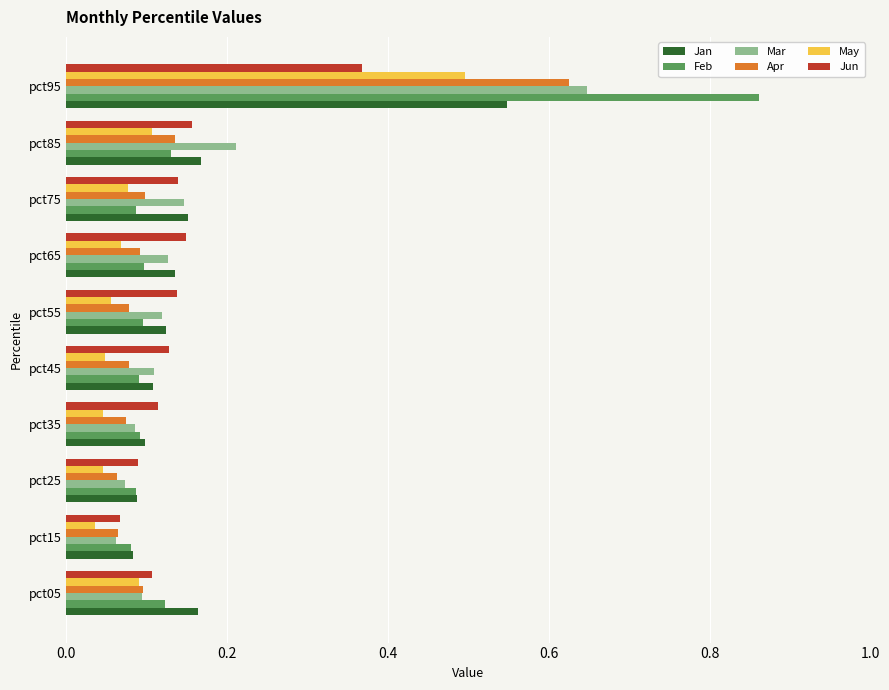

Is the value of Feb at pct35 greater than the value of Jun at pct45?

No